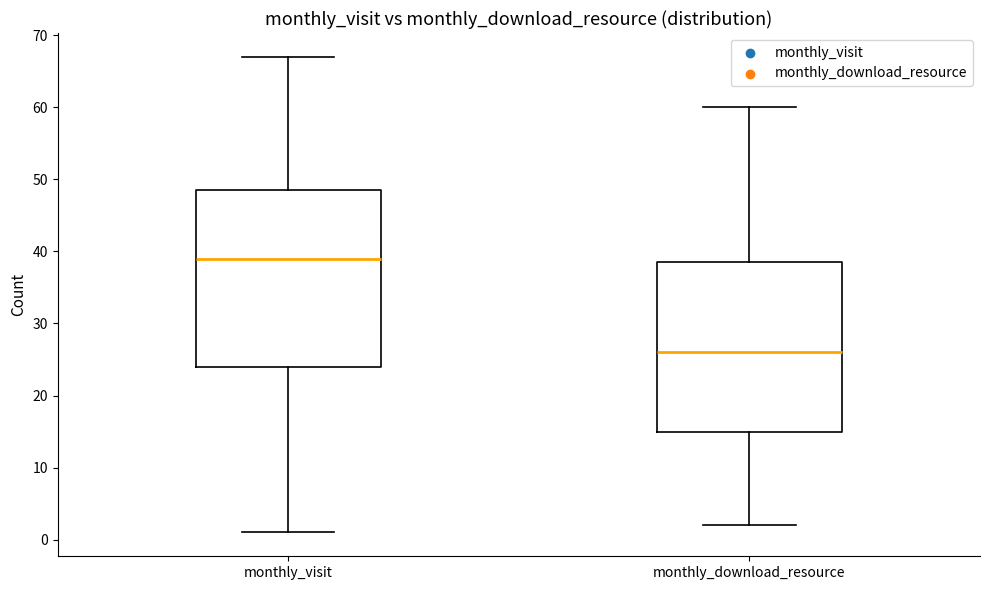

Reading left to right, read every box against the y-axis: the position of its median line, the range the box covers, and the ends of its whiskers. The values are not printed on the chart, so give them approximately, as read against the axis.

monthly_visit: median 39, box 24 to 49, whiskers 1 to 67
monthly_download_resource: median 26, box 15 to 39, whiskers 2 to 60